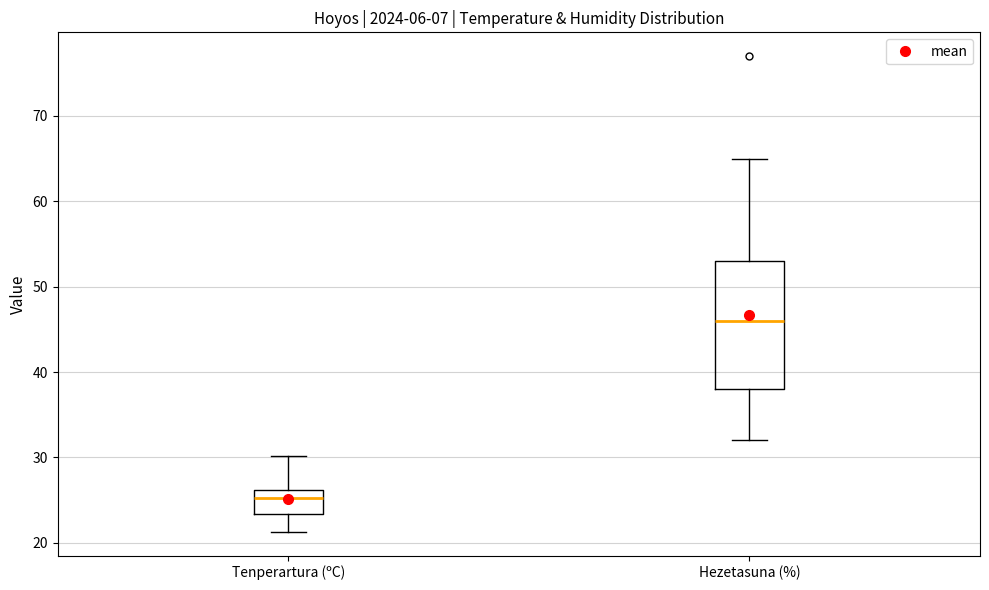

Reading left to right, read every box against the y-axis: the position of its median line, the range the box covers, and the ends of its whiskers. The values are not printed on the chart, so give them approximately, as read against the axis.

Tenperartura (ºC): median 25, box 23 to 26, whiskers 21 to 30
Hezetasuna (%): median 46, box 38 to 53, whiskers 32 to 65